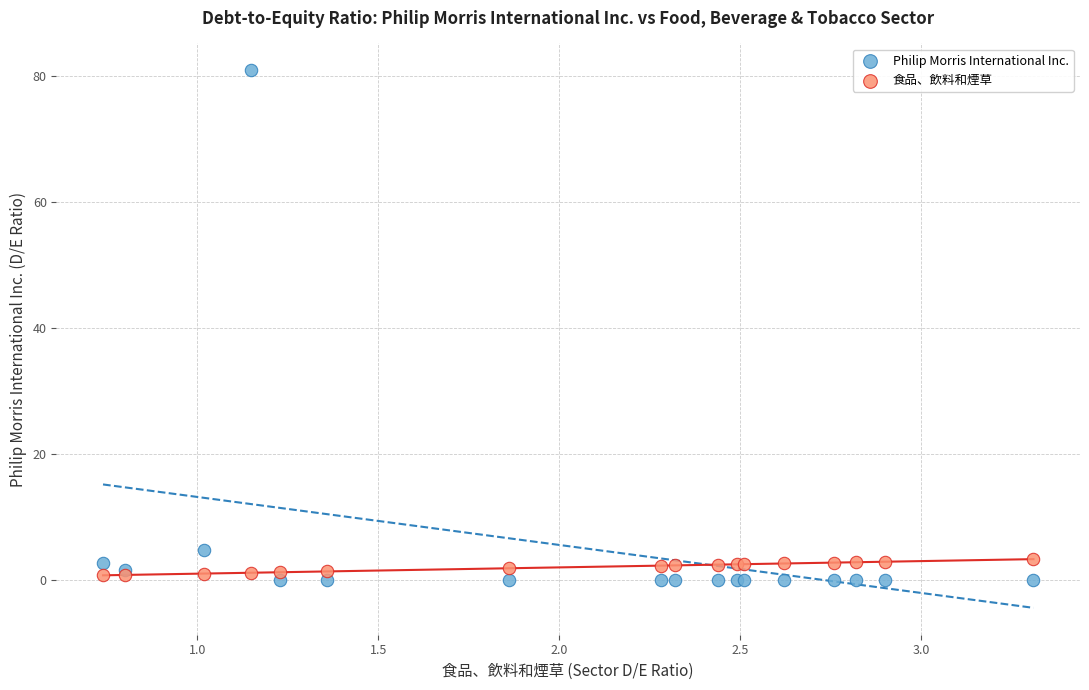

Which series reaches the maximum Y coordinate?

Philip Morris International Inc.